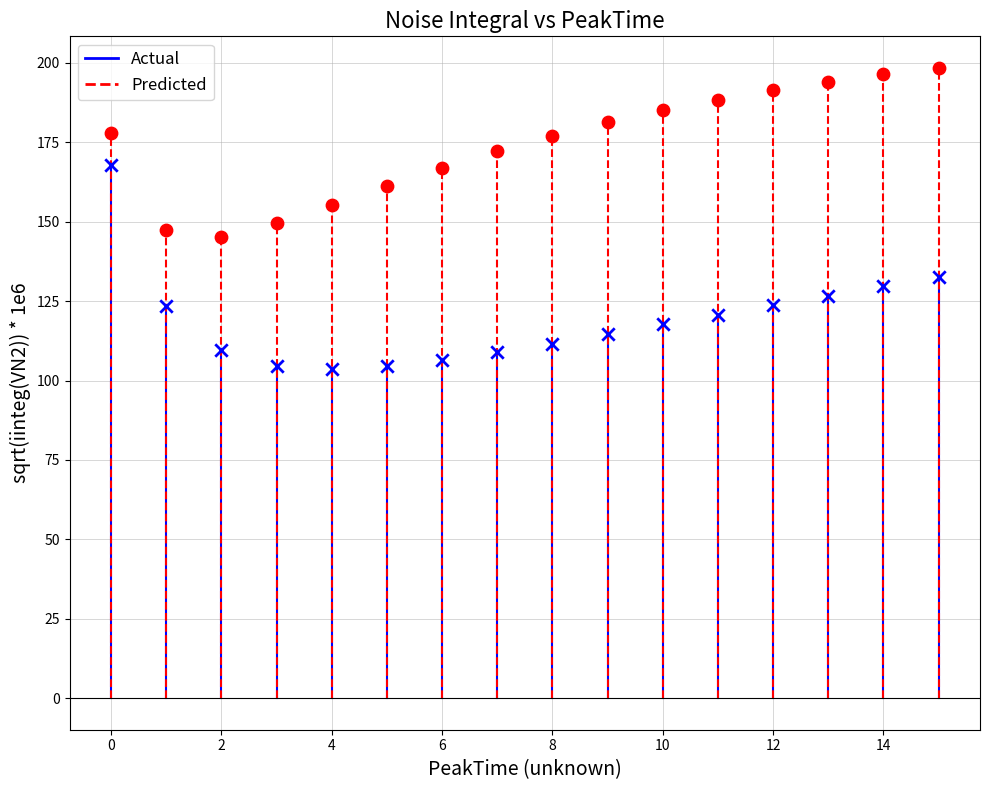

Which series reaches the maximum Y coordinate?

Predicted